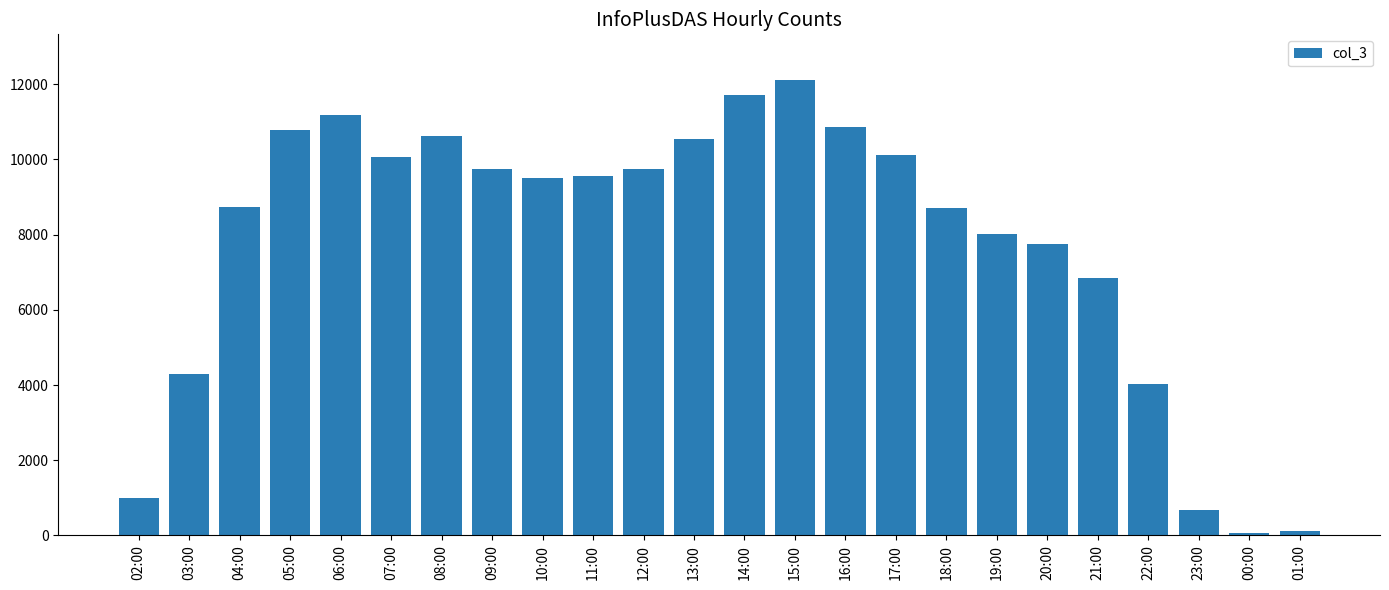

True or false: the data shows 15733 at 07:00.

False